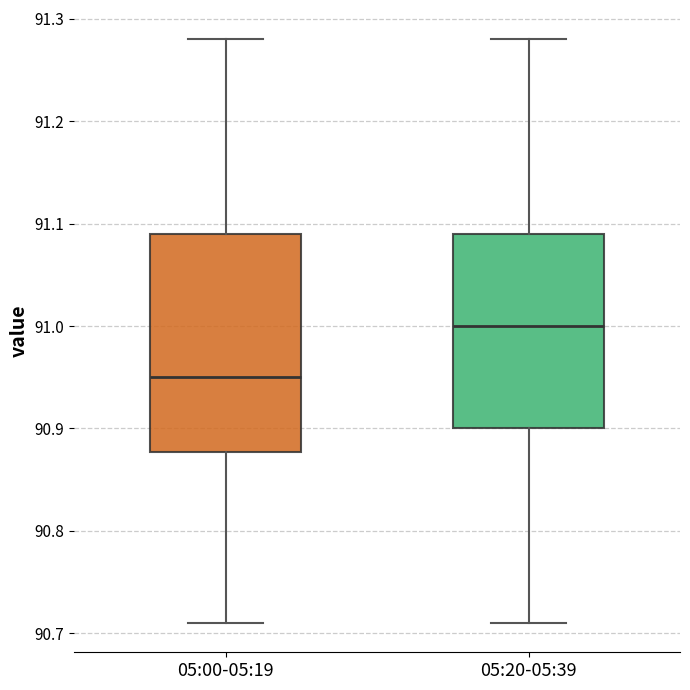

Reading left to right, read every box against the y-axis: the position of its median line, the range the box covers, and the ends of its whiskers. The values are not printed on the chart, so give them approximately, as read against the axis.

05:00-05:19: median 90.95, box 90.88 to 91.09, whiskers 90.71 to 91.28
05:20-05:39: median 91.00, box 90.90 to 91.09, whiskers 90.71 to 91.28